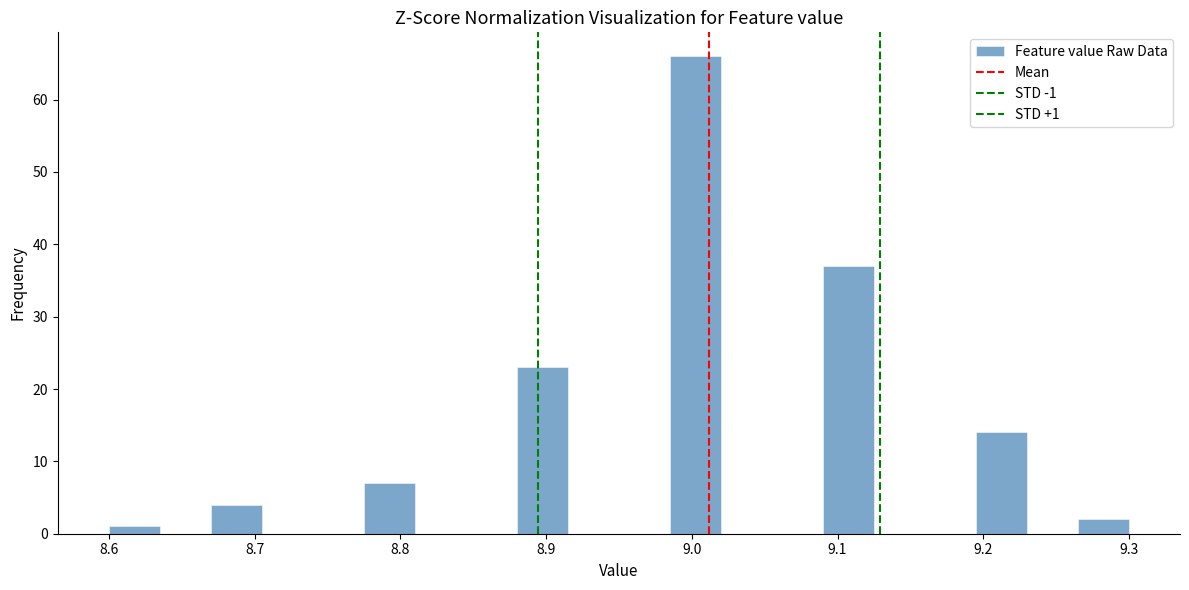

Read against the x-axis, roughly where is the centre of the tallest bar?

9.00